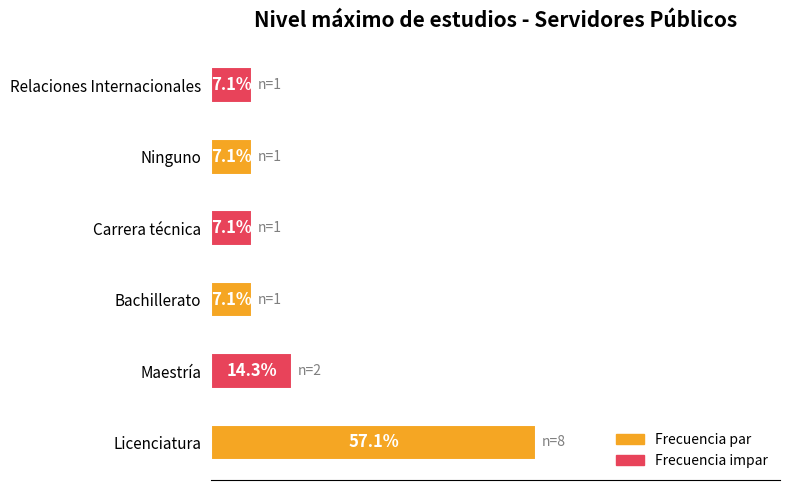

Which label corresponds to the largest value in the chart?

Licenciatura